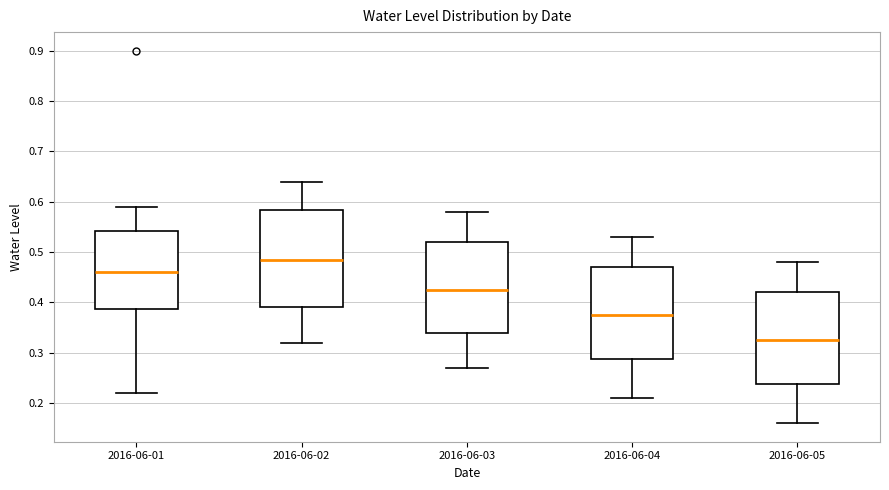

Where is the lower edge of the box for 2016-06-02 on the y-axis? The values are not printed on the chart, so give them approximately, as read against the axis.

0.39